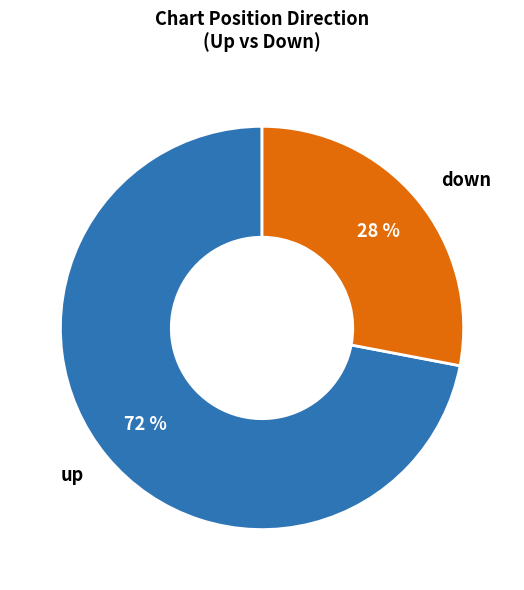

Which has a higher value, down or up?

up